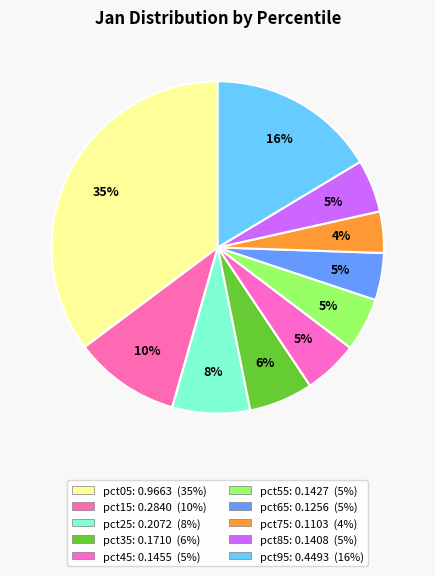

Which slice is the smallest?

pct75